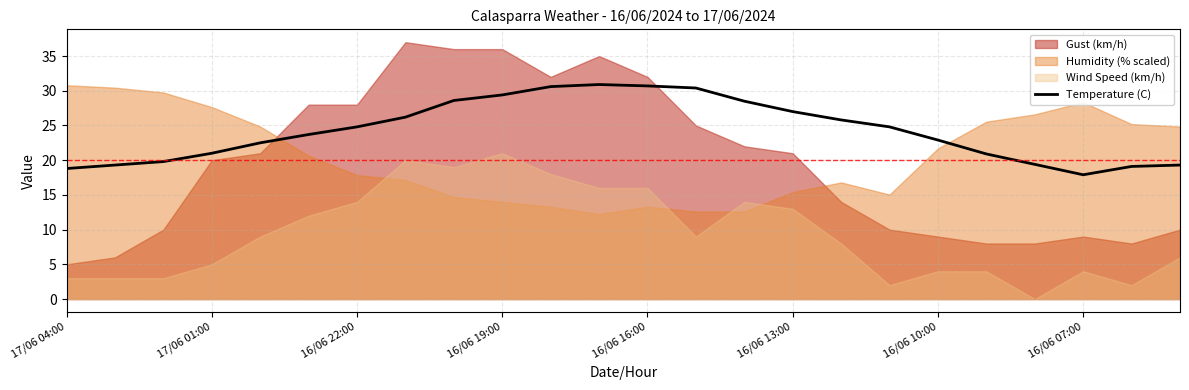

Is it true that Temperature (C) equals 27.0 at 16/06 13:00?

True